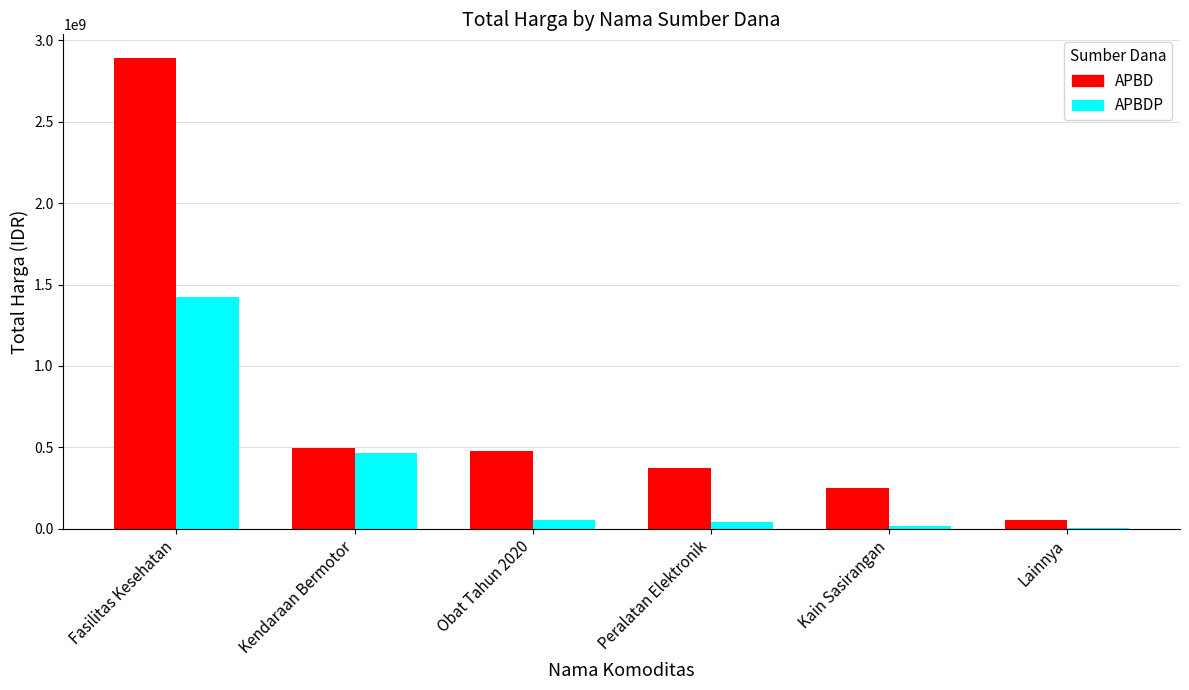

Is the value of APBD at Obat Tahun 2020 greater than the value of APBDP at Peralatan Elektronik?

Yes